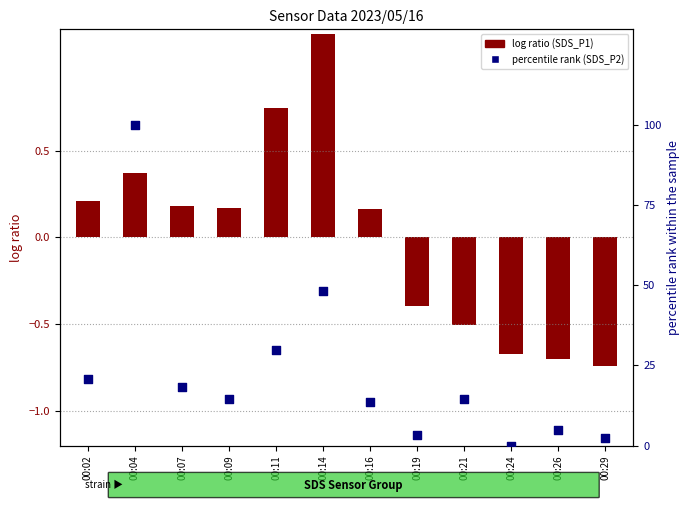

Which has a higher value, 00:19 or 00:11?

00:11